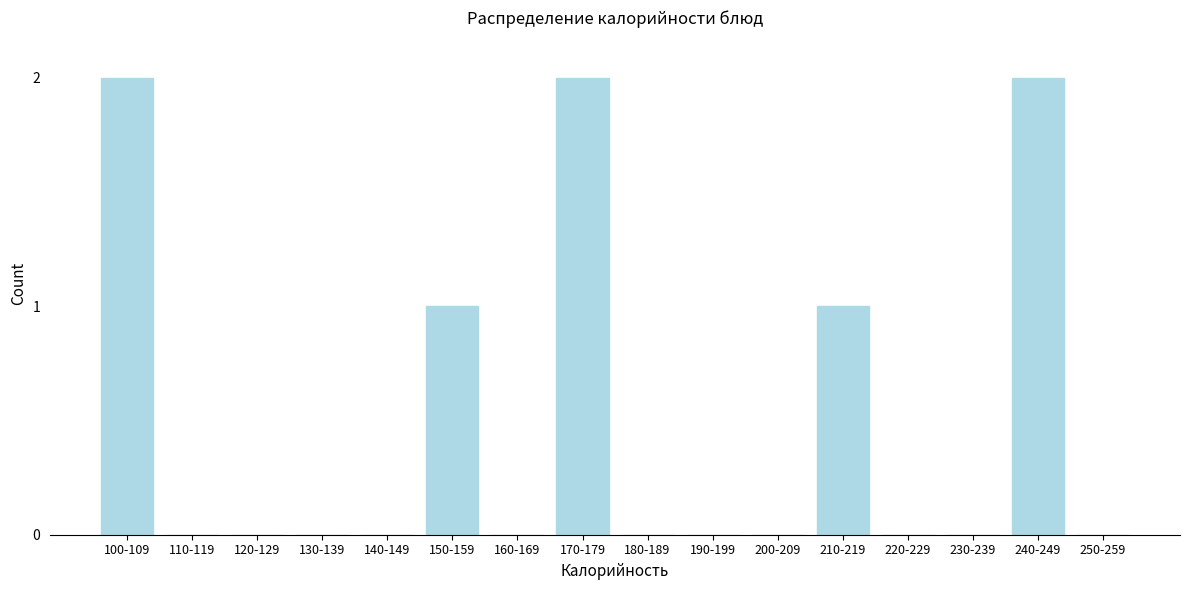

Reading right to left, extract all data points from this chart.

250-259=0	240-249=2	230-239=0	220-229=0	210-219=1	200-209=0	190-199=0	180-189=0	170-179=2	160-169=0	150-159=1	140-149=0	130-139=0	120-129=0	110-119=0	100-109=2